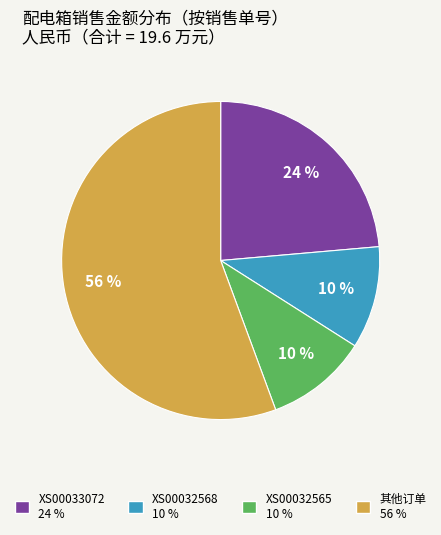

Does any single category account for the majority?

Yes